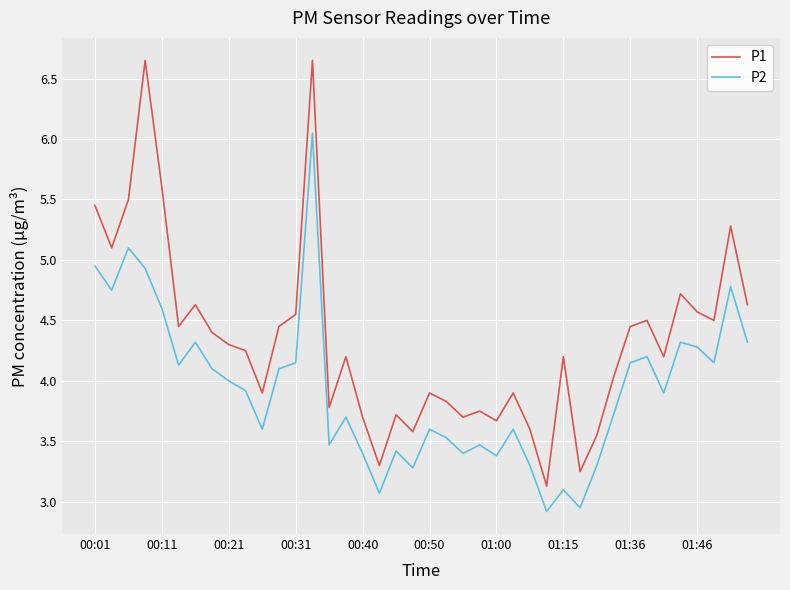

List the series in order of their peak value, highest first.

P1, P2